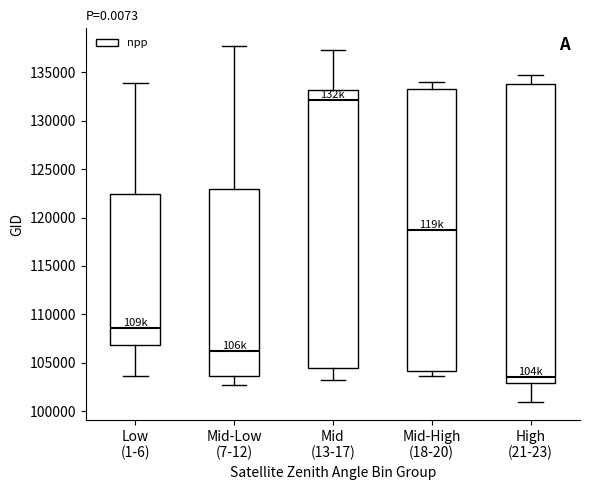

Reading left to right, read every box against the y-axis: the position of its median line, the range the box covers, and the ends of its whiskers. The values are not printed on the chart, so give them approximately, as read against the axis.

Low (1-6): median 108500, box 107000 to 122500, whiskers 103500 to 134000
Mid-Low (7-12): median 106000, box 103500 to 123000, whiskers 102500 to 137500
Mid (13-17): median 132000, box 104500 to 133000, whiskers 103000 to 137500
Mid-High (18-20): median 118500, box 104000 to 133500, whiskers 103500 to 134000
High (21-23): median 103500, box 103000 to 134000, whiskers 101000 to 134500